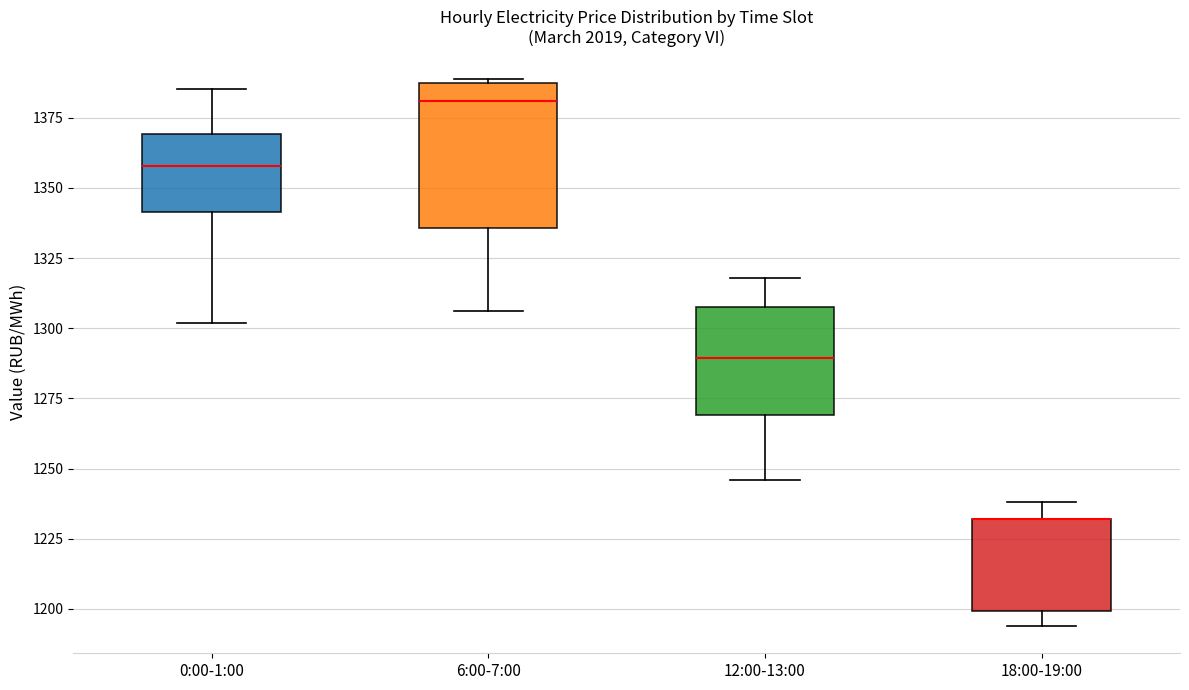

Reading left to right, transcribe this box plot: for each box, give where its median line is, the range the box spans, and where its two whiskers end, as read against the y-axis. The values are not printed on the chart, so give them approximately, as read against the axis.

0:00-1:00: median 1360, box 1340 to 1370, whiskers 1300 to 1385
6:00-7:00: median 1380, box 1335 to 1385, whiskers 1305 to 1390
12:00-13:00: median 1290, box 1270 to 1310, whiskers 1245 to 1320
18:00-19:00: median 1230 (drawn on the box's upper edge), box 1200 to 1230, whiskers 1195 to 1240